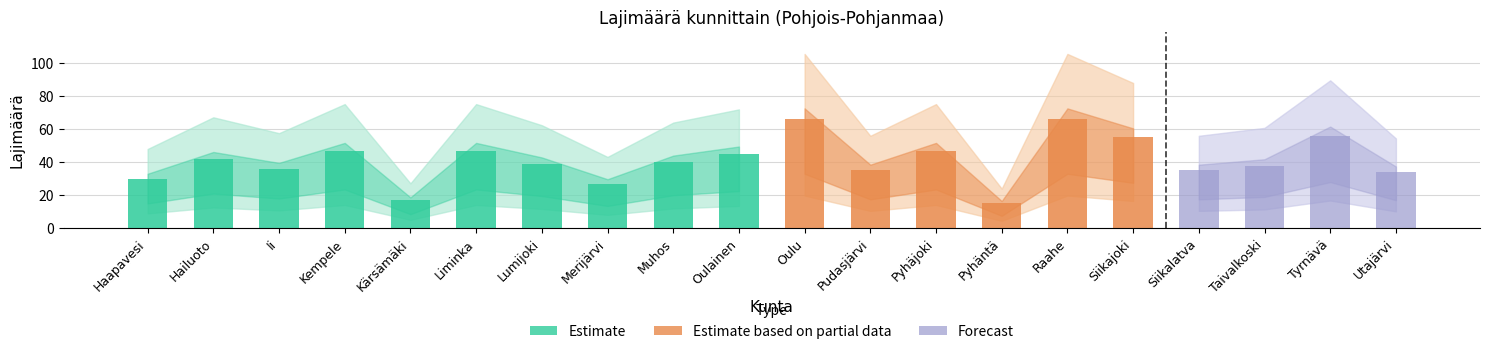

Does the chart contain any negative values?

No